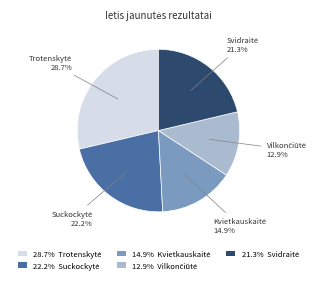

Is there any slice that represents more than half of the pie?

No